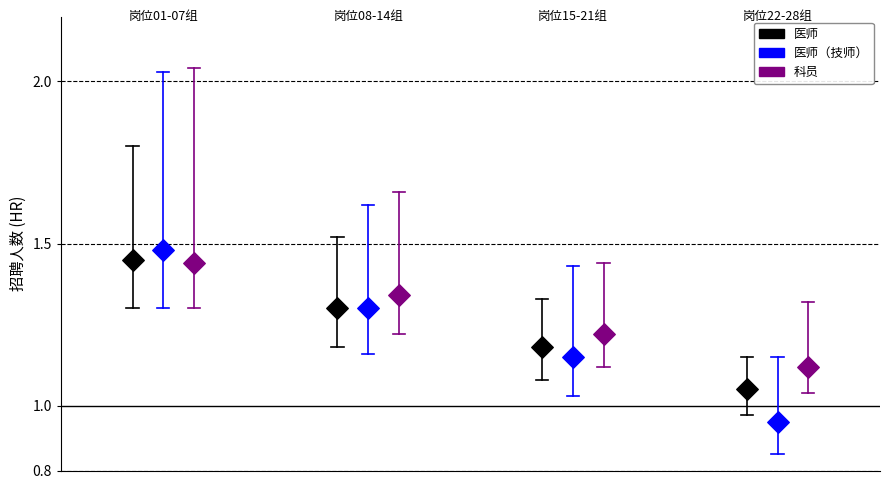

Which series reaches the minimum Y coordinate?

医师（技师）